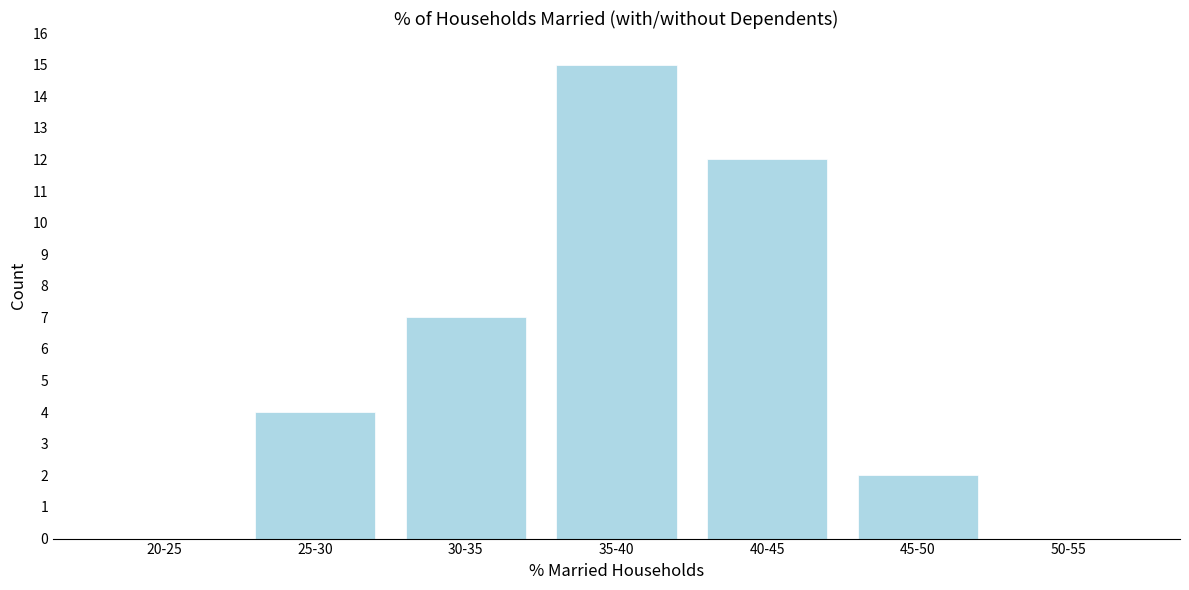

Reading left to right, what are all the values shown in this chart?

20-25=0	25-30=4	30-35=7	35-40=15	40-45=12	45-50=2	50-55=0